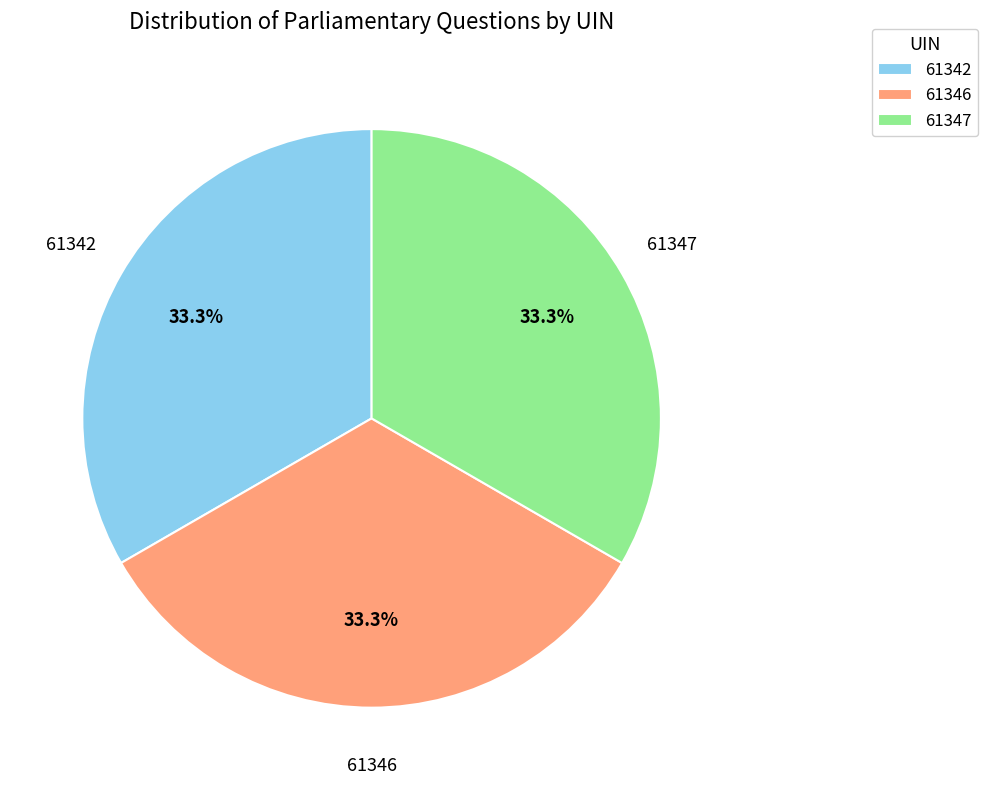

Does any single category account for the majority?

No